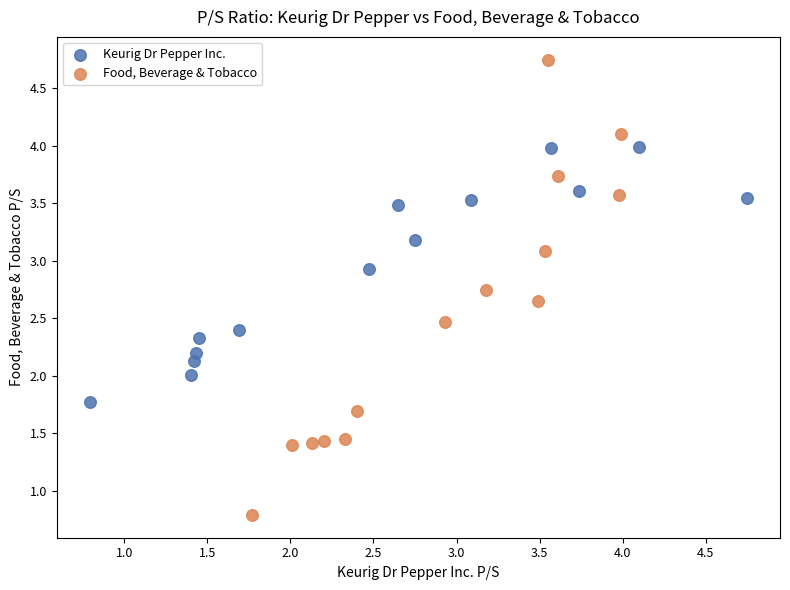

Which series contains the highest Y value?

Food, Beverage & Tobacco